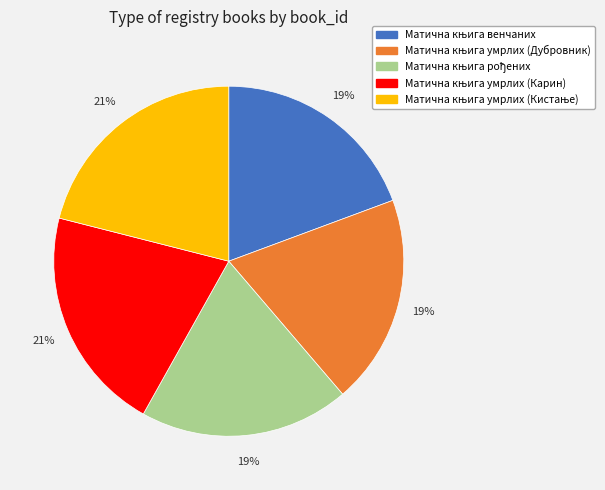

To the nearest percent, what is the difference between the largest and smallest slice percentages?

2%